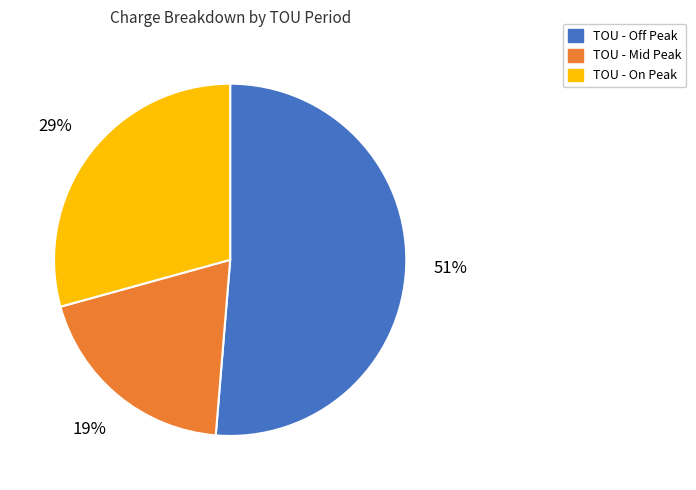

How many segments does this pie chart have?

3